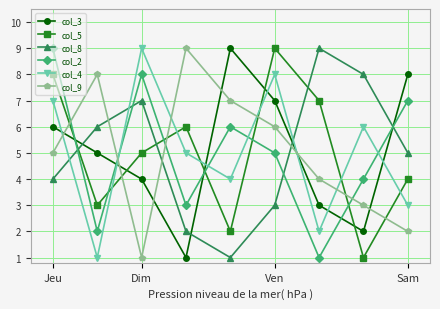

True or false: col_2 and col_3 cross at least once.

True